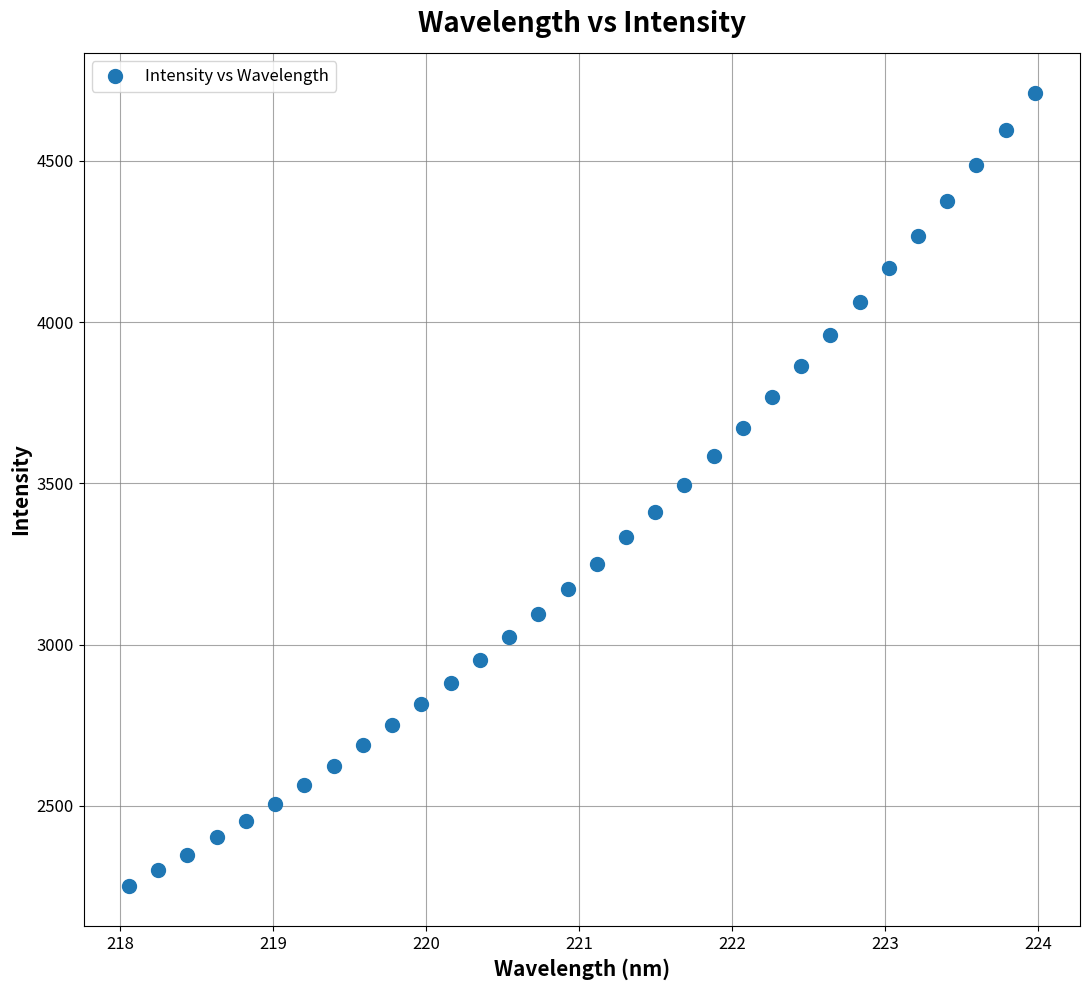

What is the range of Y values (max minus min)?

2461.5